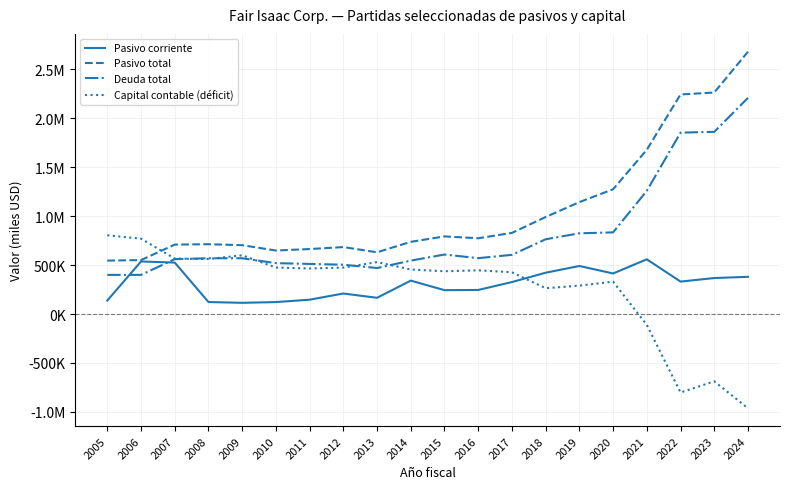

Reading left to right, transcribe all the data shown in this chart.

Pasivo corriente: 2005=138157	2006=537029	2007=525924	2008=122631	2009=114588	2010=122147	2011=146498	2012=209605	2013=165880	2014=341404	2015=243875	2016=246077	2017=326655	2018=422215	2019=490828	2020=414511	2021=559207	2022=331459	2023=367688	2024=380285
Pasivo total: 2005=545967	2006=551177	2007=709457	2008=713312	2009=703619	2010=648802	2011=663974	2012=684205	2013=630870	2014=737684	2015=793165	2016=774224	2017=829083	2018=991342	2019=1143681	2020=1275158	2021=1678718	2022=2243981	2023=2263271	2024=2680563
Deuda total: 2005=400000	2006=400000	2007=560963	2008=570000	2009=570000	2010=520000	2011=512000	2012=504000	2013=470000	2014=546000	2015=608000	2016=571000	2017=604801	2018=763944	2019=824790	2020=834435	2021=1259018	2022=1853669	2023=1861658	2024=2209021
Capital contable (déficit): 2005=805094	2006=770028	2007=566314	2008=561941	2009=600269	2010=474914	2011=465494	2012=474406	2013=530677	2014=454614	2015=436998	2016=446828	2017=426537	2018=263737	2019=289767	2020=331082	2021=-110942	2022=-801947	2023=-687990	2024=-962679